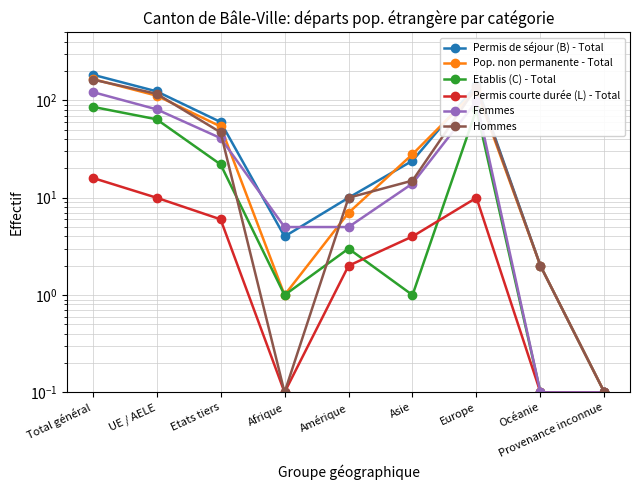

What is the spread (max minus min) of values at Amérique?

8.0